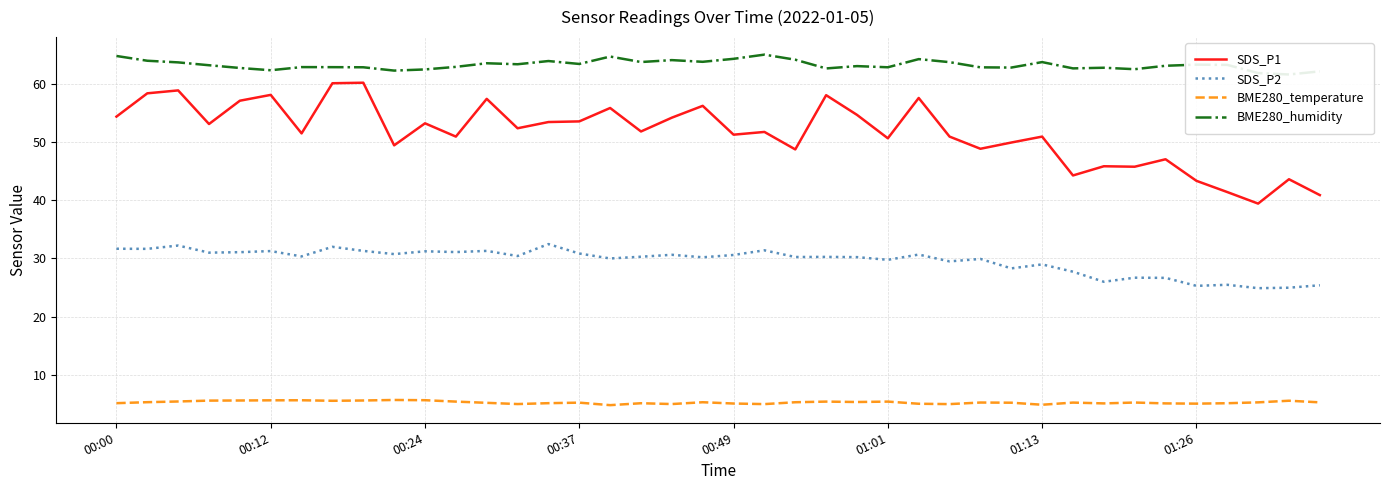

What is the lowest value of the SDS_P2 series?

24.9